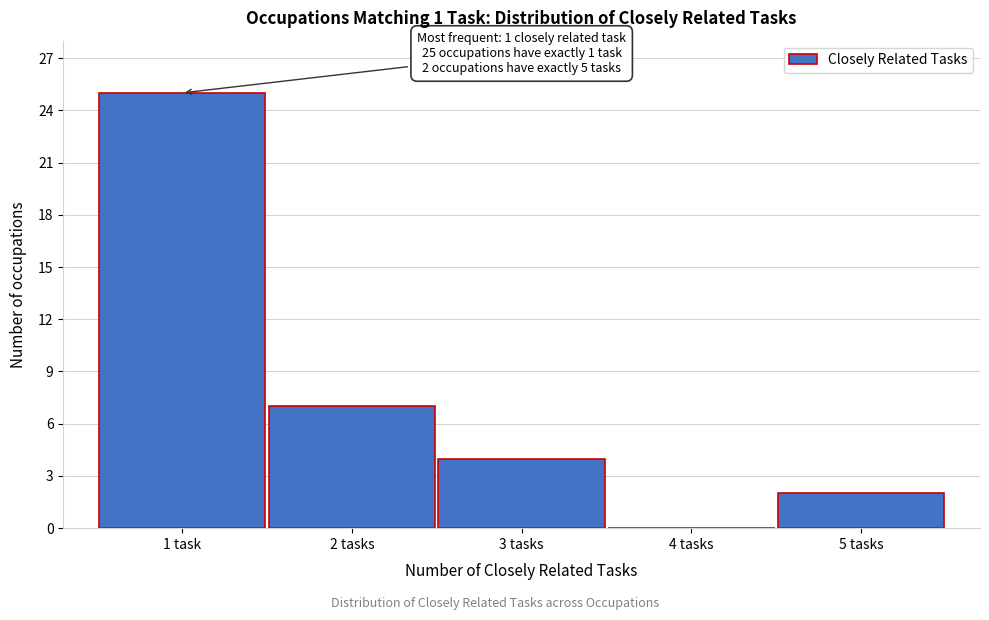

Reading left to right, extract all data points from this chart.

1 task=25	2 tasks=7	3 tasks=4	4 tasks=0	5 tasks=2